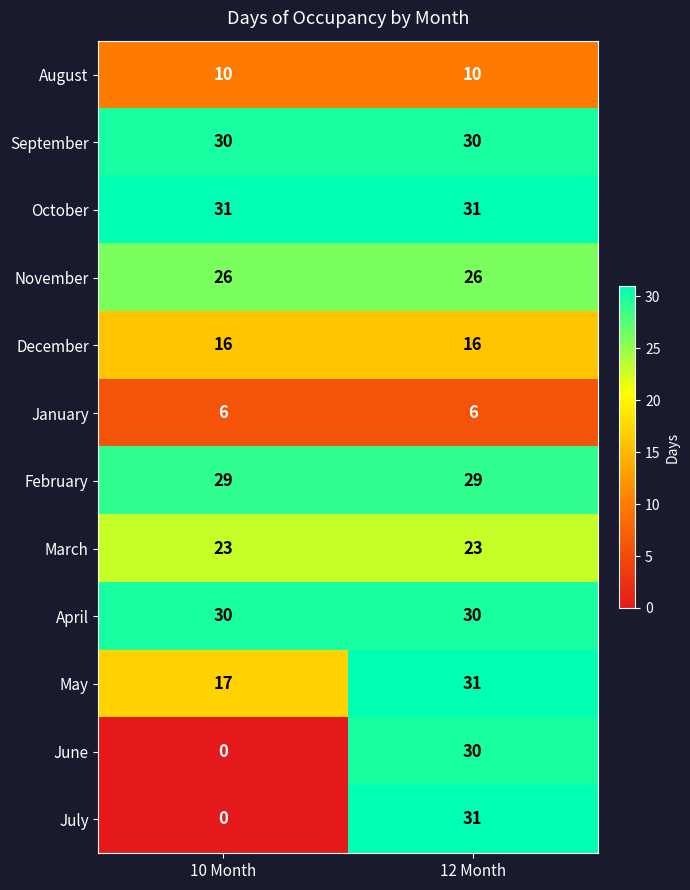

Reading left to right, extract all data points from this chart.

August: 10 Month=10	12 Month=10
September: 10 Month=30	12 Month=30
October: 10 Month=31	12 Month=31
November: 10 Month=26	12 Month=26
December: 10 Month=16	12 Month=16
January: 10 Month=6	12 Month=6
February: 10 Month=29	12 Month=29
March: 10 Month=23	12 Month=23
April: 10 Month=30	12 Month=30
May: 10 Month=17	12 Month=31
June: 10 Month=0	12 Month=30
July: 10 Month=0	12 Month=31